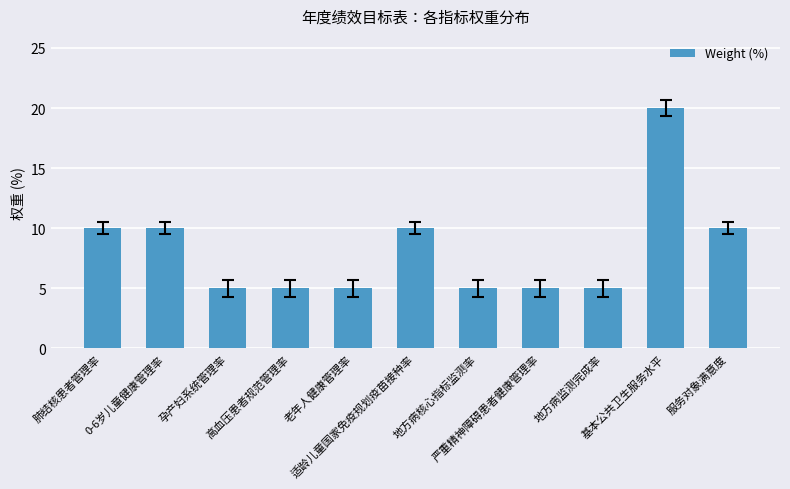

What is the label of the 9th bar from the left?

地方病监测完成率